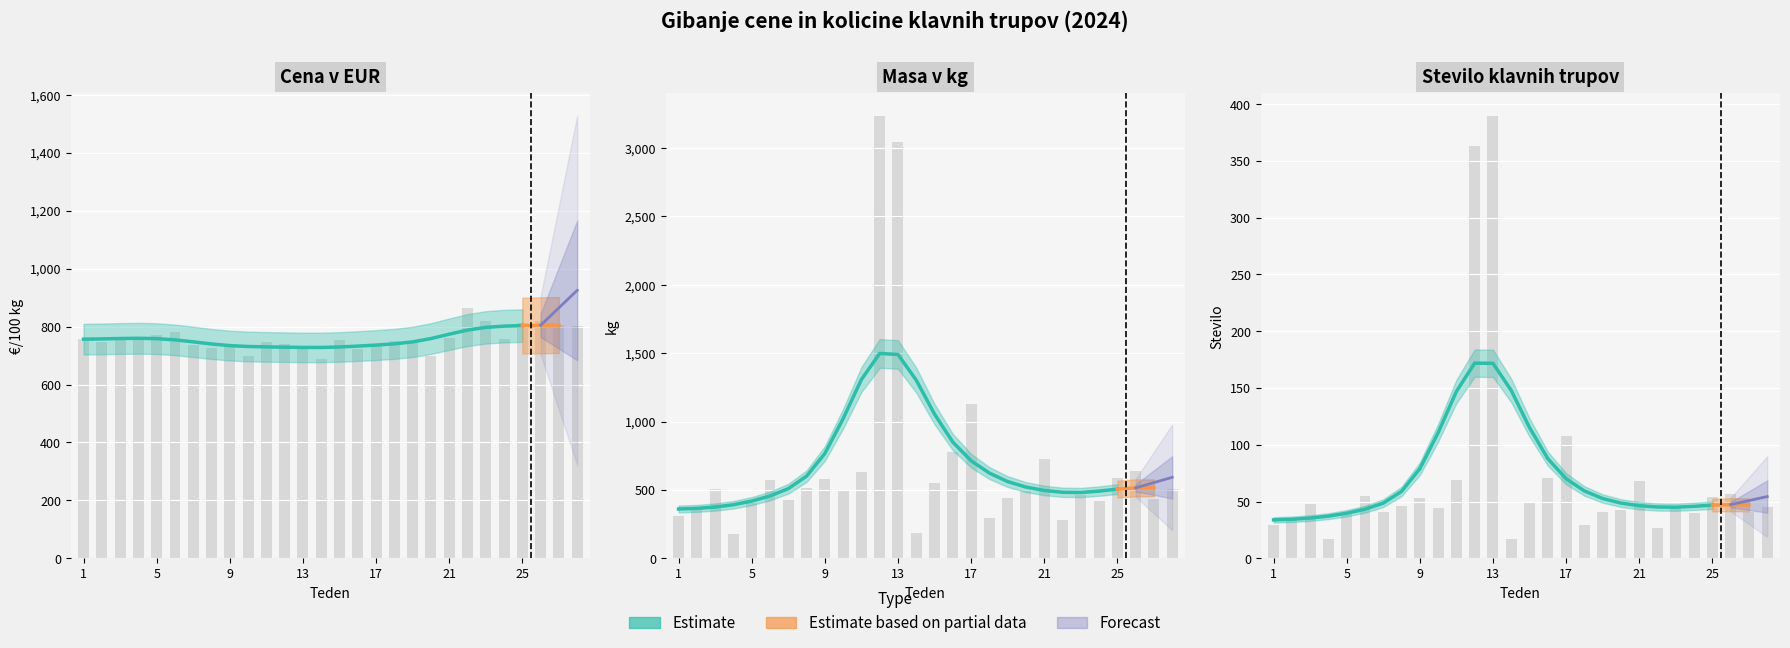

Count the number of data series in this chart.

3